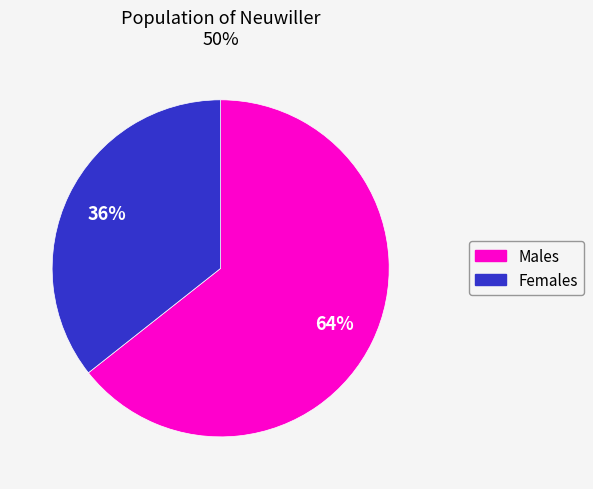

True or false: Males accounts for 64% of the total.

True